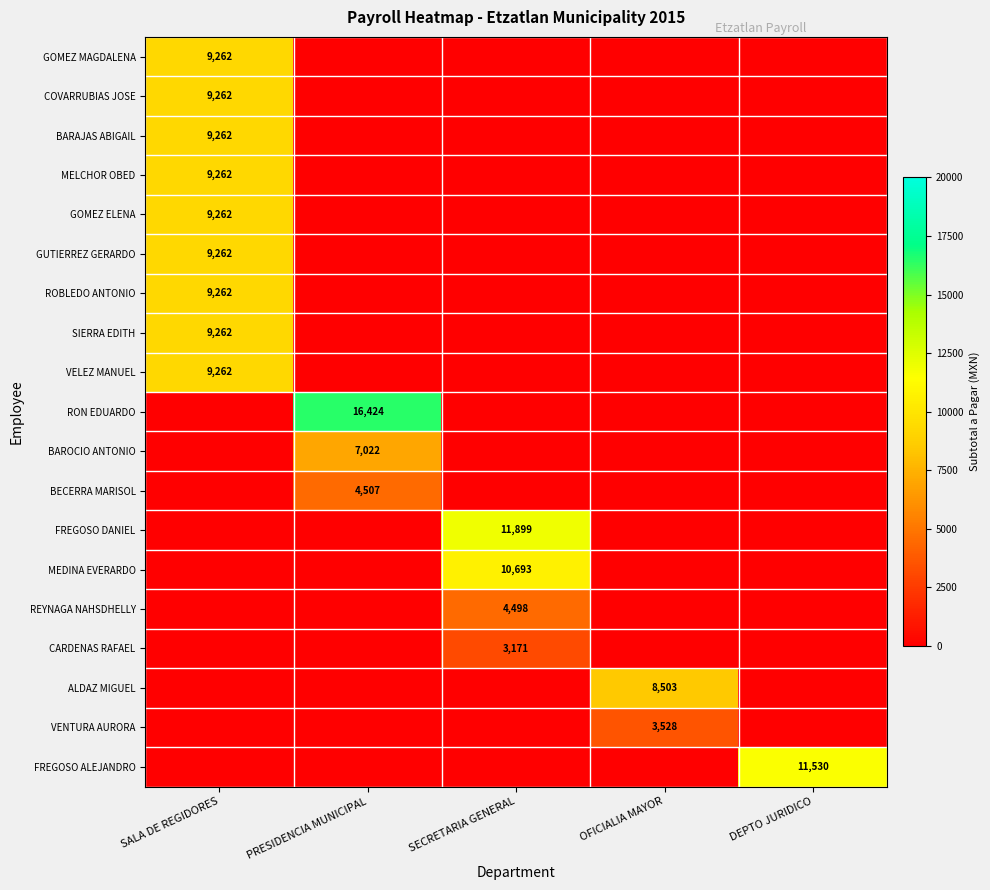

Between SECRETARIA GENERAL and OFICIALIA MAYOR, which is larger?

SECRETARIA GENERAL